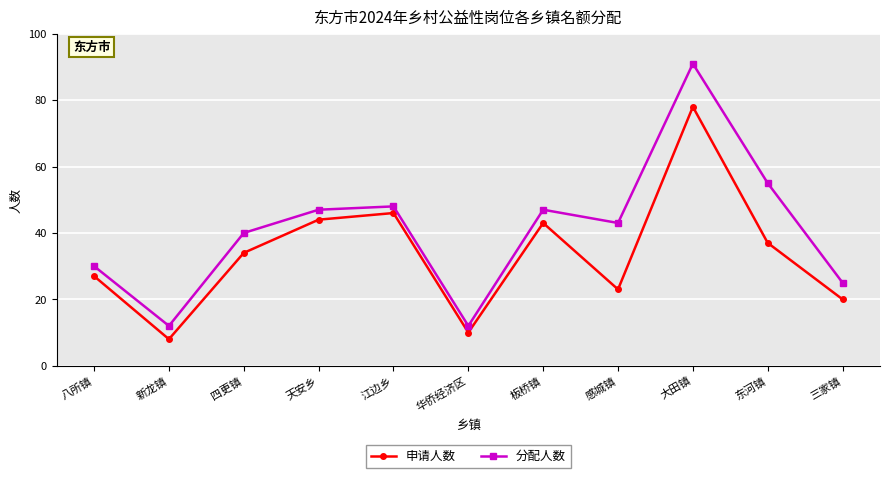

What is the maximum value for 分配人数?

91